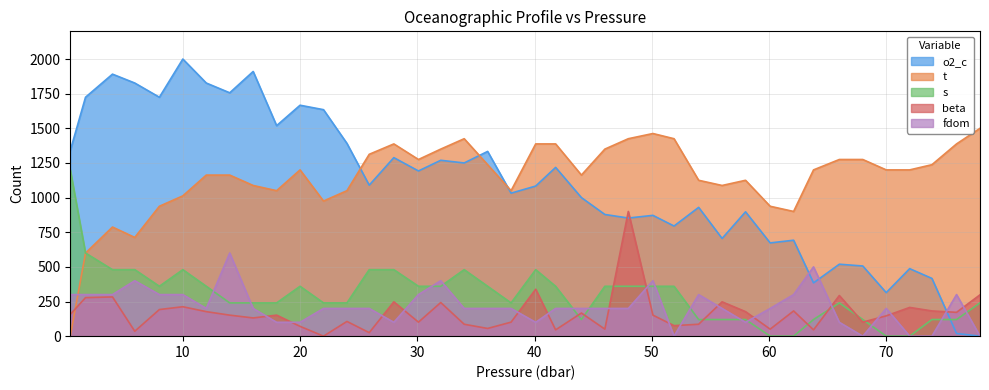

Reading right to left, what are all the values shown in this chart?

o2_c: 0.0	19.2	416.7	487.2	314.1	506.4	519.2	384.6	692.3	673.1	897.4	705.1	929.5	794.9	871.8	852.6	878.2	1000.0	1217.9	1083.3	1032.1	1333.3	1250.0	1269.2	1192.3	1288.5	1089.7	1391.0	1634.6	1666.7	1519.2	1910.3	1756.4	1826.9	2000.0	1724.4	1826.9	1891.0	1724.4	1339.7
t: 1500.0	1387.5	1237.5	1200.0	1200.0	1275.0	1275.0	1200.0	900.0	937.5	1125.0	1087.5	1125.0	1425.0	1462.5	1425.0	1350.0	1162.5	1387.5	1387.5	1050.0	1237.5	1425.0	1350.0	1275.0	1387.5	1312.5	1050.0	975.0	1200.0	1050.0	1087.5	1162.5	1162.5	1012.5	937.5	712.5	787.5	600.0	0.0
s: 240.0	120.0	120.0	0.0	0.0	120.0	240.0	120.0	0.0	0.0	120.0	120.0	120.0	360.0	360.0	360.0	360.0	120.0	360.0	480.0	240.0	360.0	480.0	360.0	360.0	480.0	480.0	240.0	240.0	360.0	240.0	240.0	240.0	360.0	480.0	360.0	480.0	480.0	600.0	1200.0
beta: 298.3	171.9	182.0	207.3	146.6	101.1	293.3	45.5	182.0	50.6	177.0	247.8	86.0	75.8	151.7	900.0	50.6	166.9	45.5	338.8	101.1	55.6	86.0	242.7	101.1	247.8	25.3	106.2	0.0	70.8	151.7	131.5	151.7	177.0	212.4	192.1	35.4	283.1	278.1	156.7
fdom: 0.0	300.0	0.0	0.0	200.0	0.0	100.0	500.0	300.0	200.0	100.0	200.0	300.0	0.0	400.0	200.0	200.0	200.0	200.0	100.0	200.0	200.0	200.0	400.0	300.0	100.0	200.0	200.0	200.0	100.0	100.0	200.0	600.0	200.0	300.0	300.0	400.0	300.0	300.0	300.0